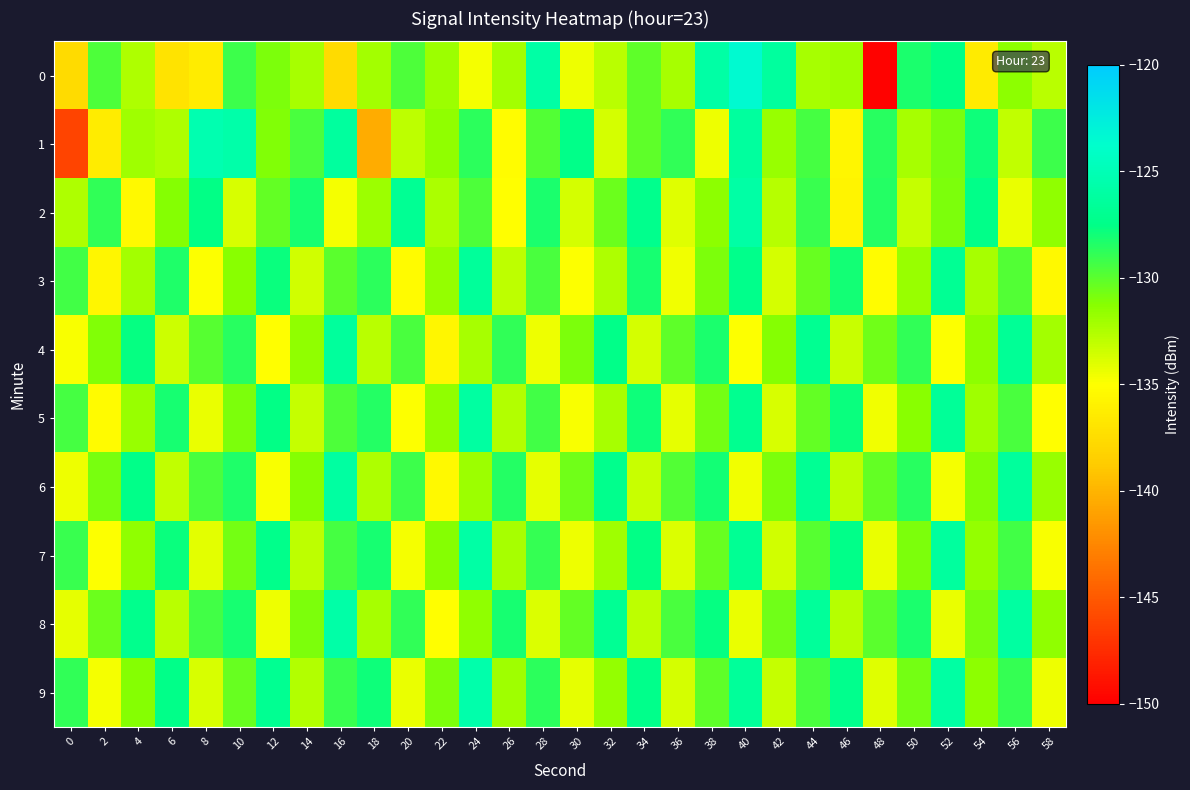

Rank the series by their maximum value, from highest to lowest.

0, 1, 9, 8, 2, 7, 6, 5, 4, 3